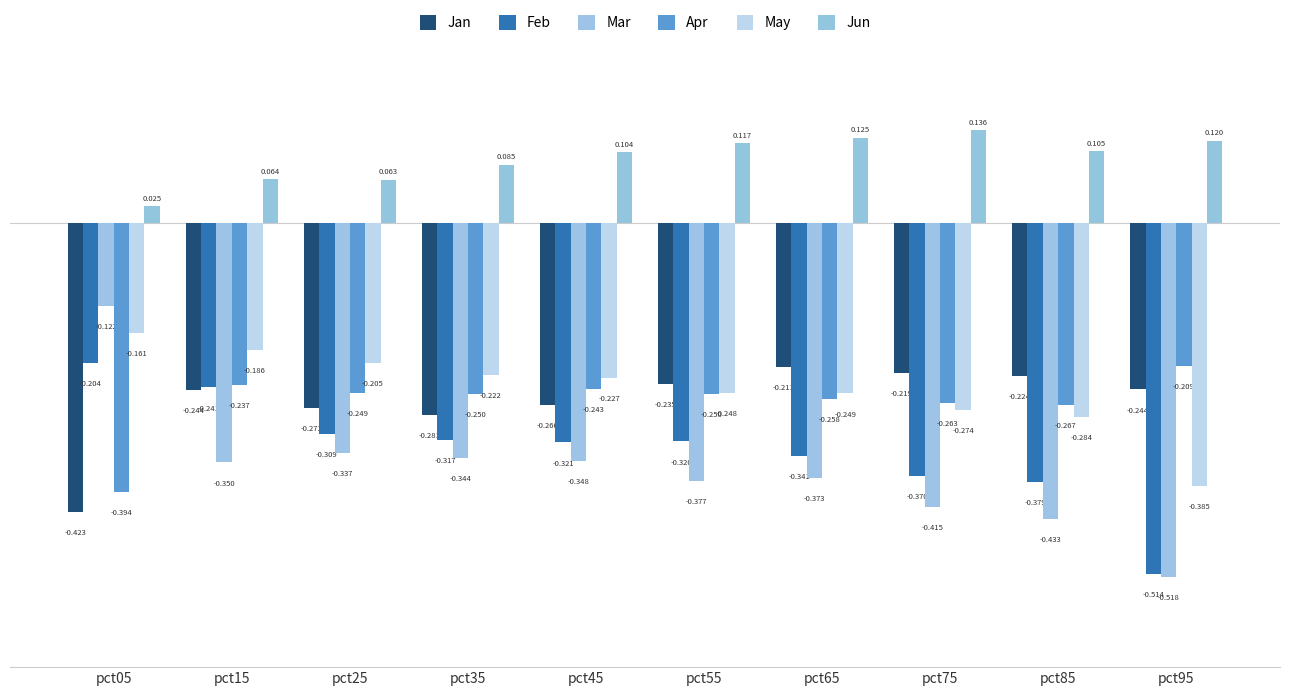

Which series has the largest total across all categories?

Jun